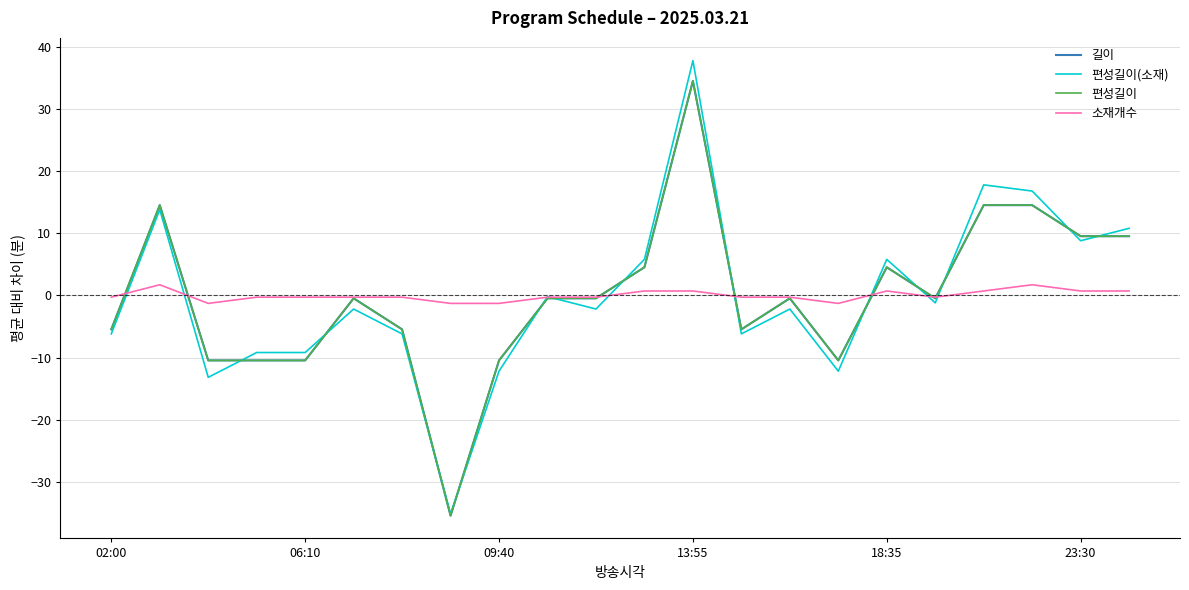

In 편성길이(소재), how many points are lower than both neighbors (excluding endpoints)?

7